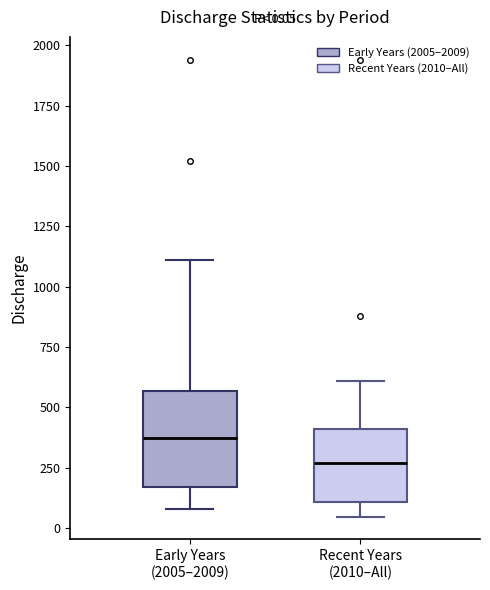

Which box has the highest median line?

Early Years (2005–2009)